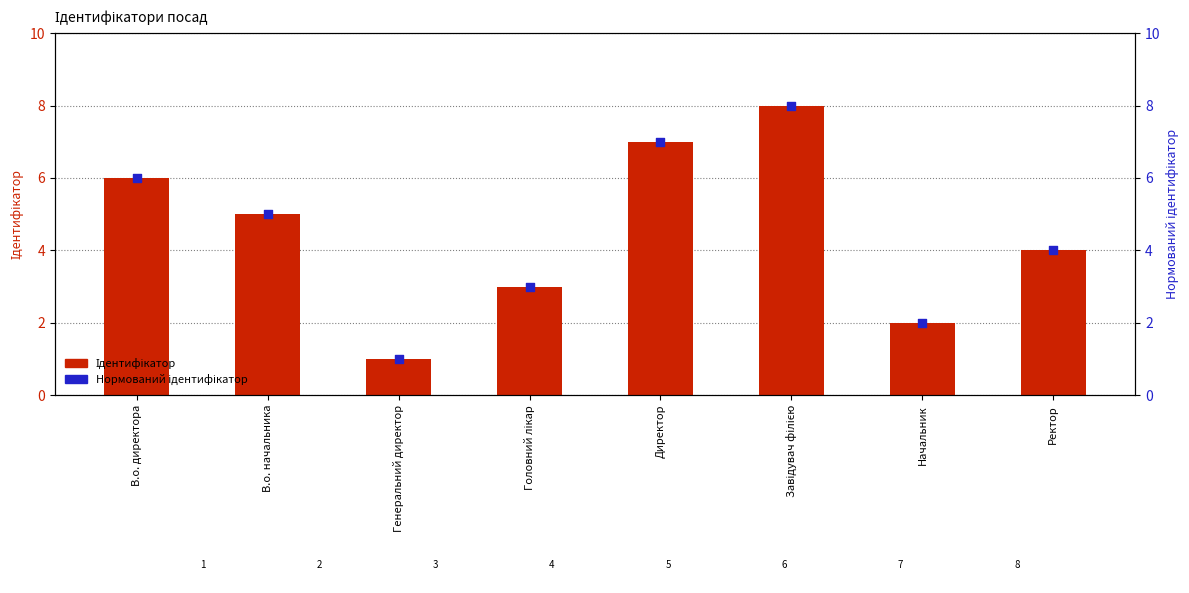

Is the value of Ідентифікатор at Генеральний директор greater than the value of Нормований ідентифікатор at Генеральний директор?

No